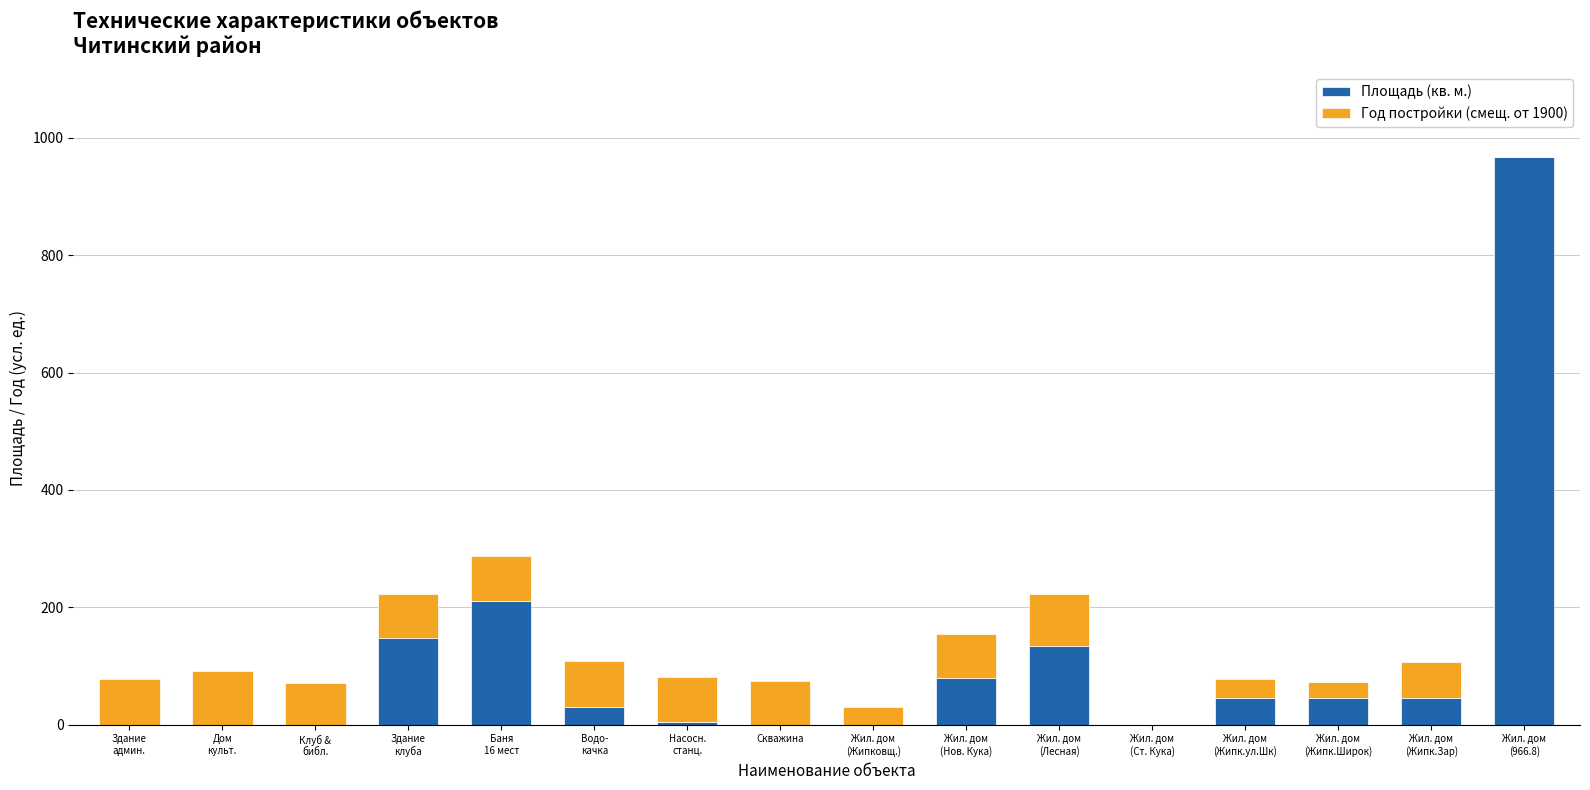

Does the chart contain stacked bars?

Yes